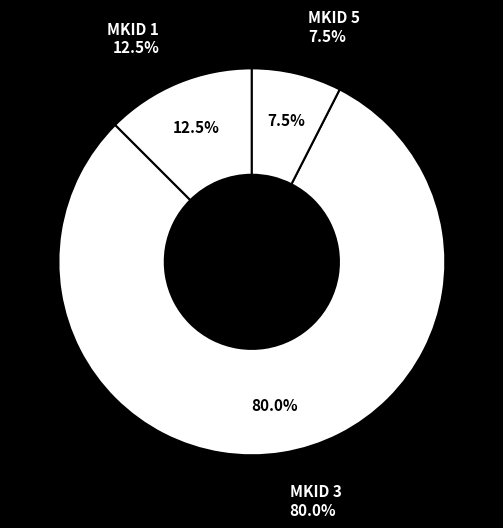

Is there any slice that represents more than half of the pie?

Yes